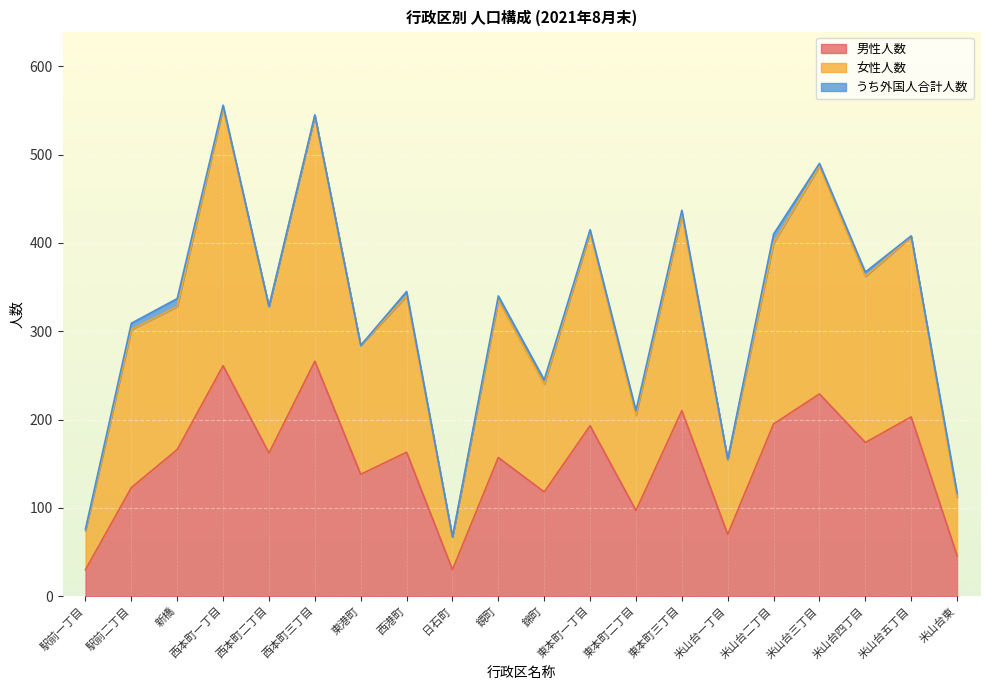

What position from the left is 西本町一丁目?

4